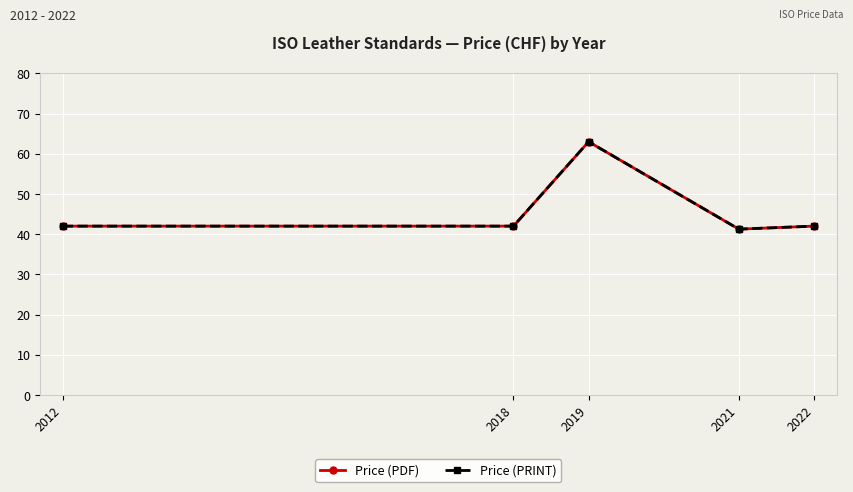

At 2022, list the series in order from largest to smallest.

Price (PDF), Price (PRINT)